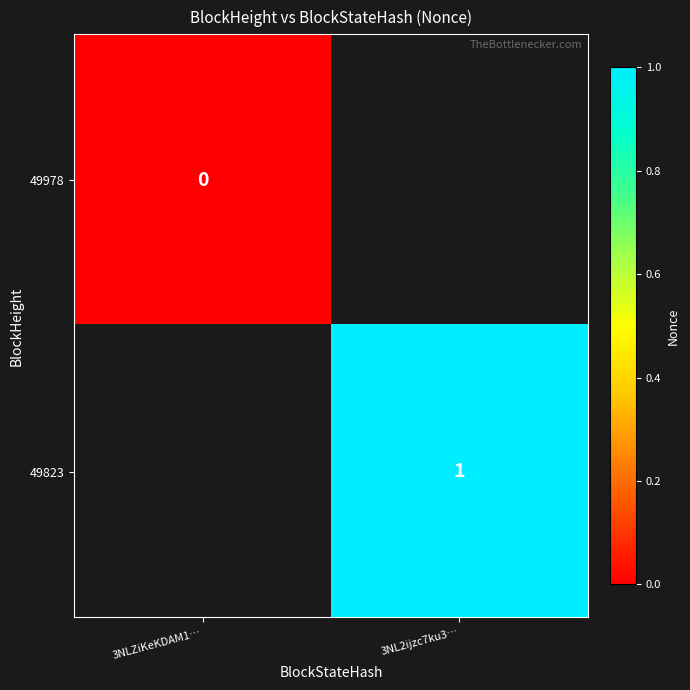

What is the greatest value displayed?

1.0